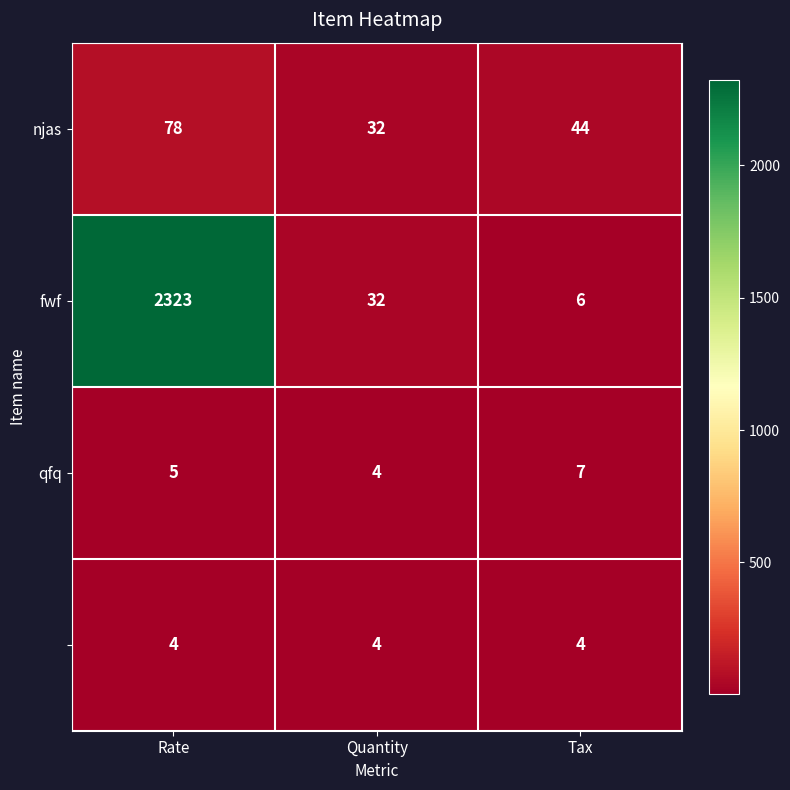

What is the spread (max minus min) of values at Quantity?

28